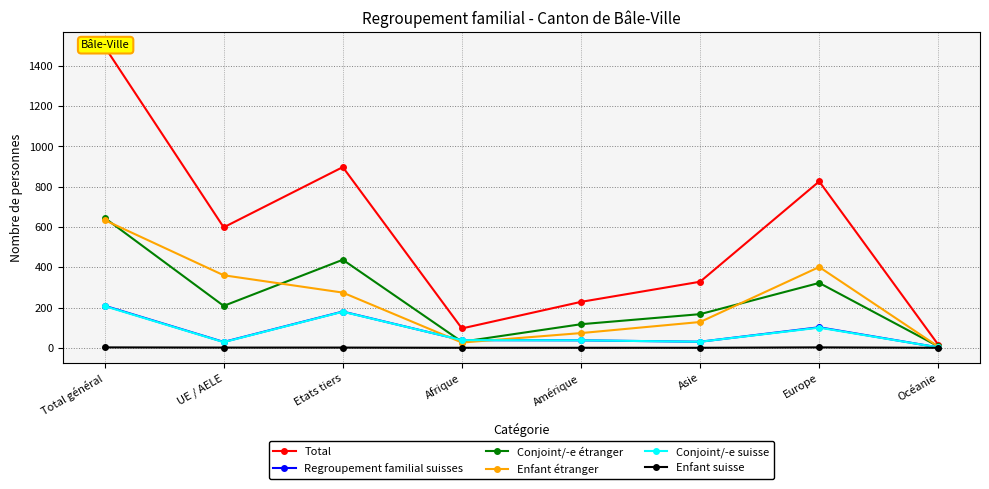

At Asie, list the series in order from smallest to largest.

Enfant suisse, Regroupement familial suisses, Conjoint/-e suisse, Enfant étranger, Conjoint/-e étranger, Total